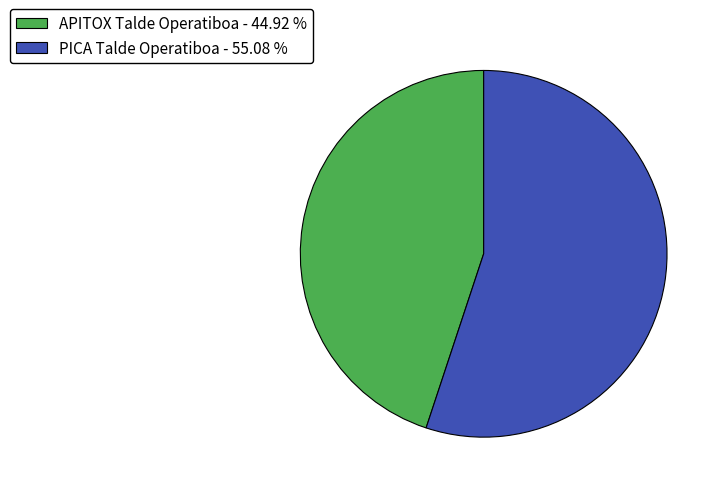

What is the largest slice in the pie chart?

PICA Talde Operatiboa